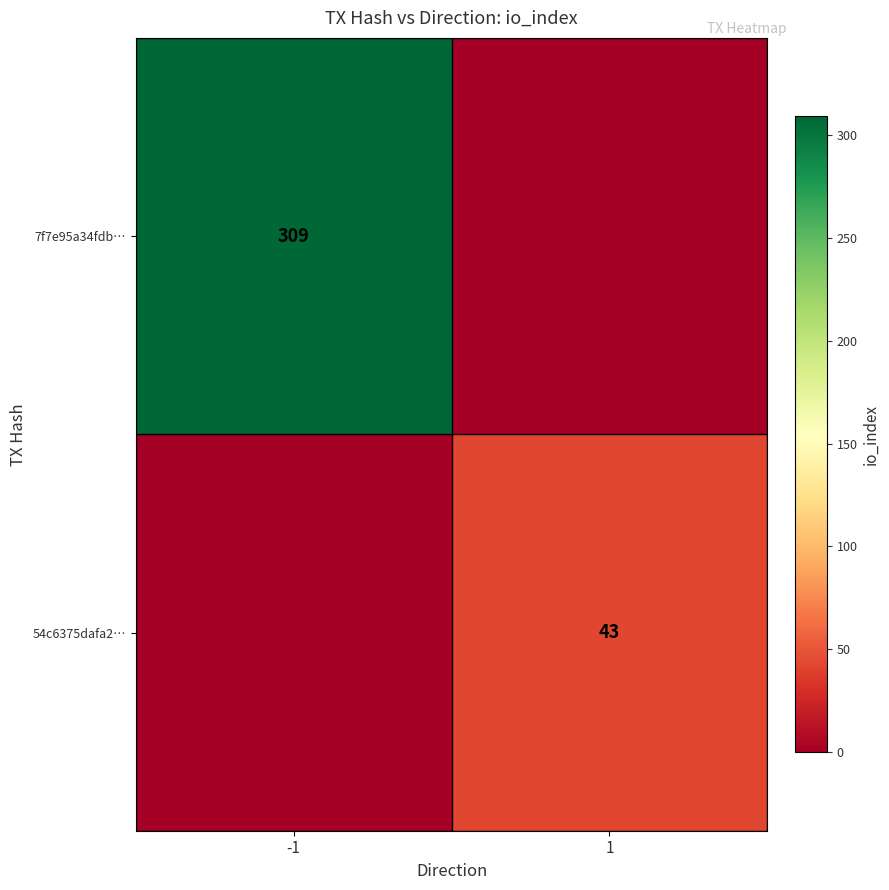

Is the value of 54c6375dafa2… at 1 greater than the value of 7f7e95a34fdb… at -1?

No